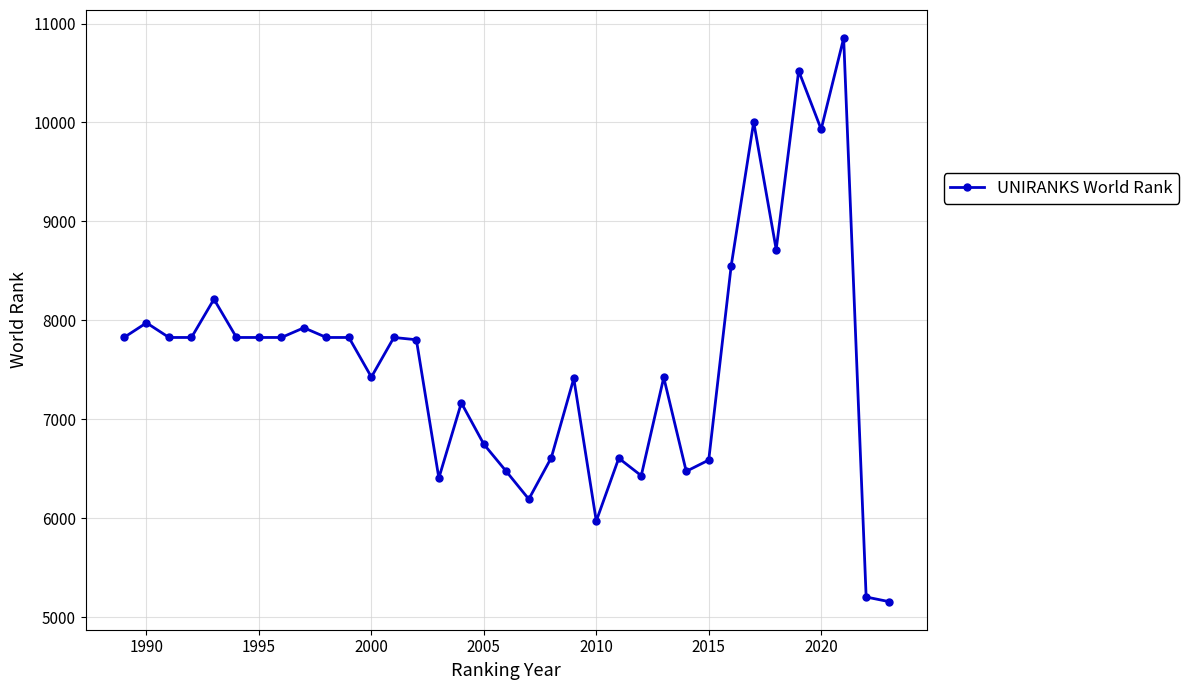

How many lines are shown in the chart?

1